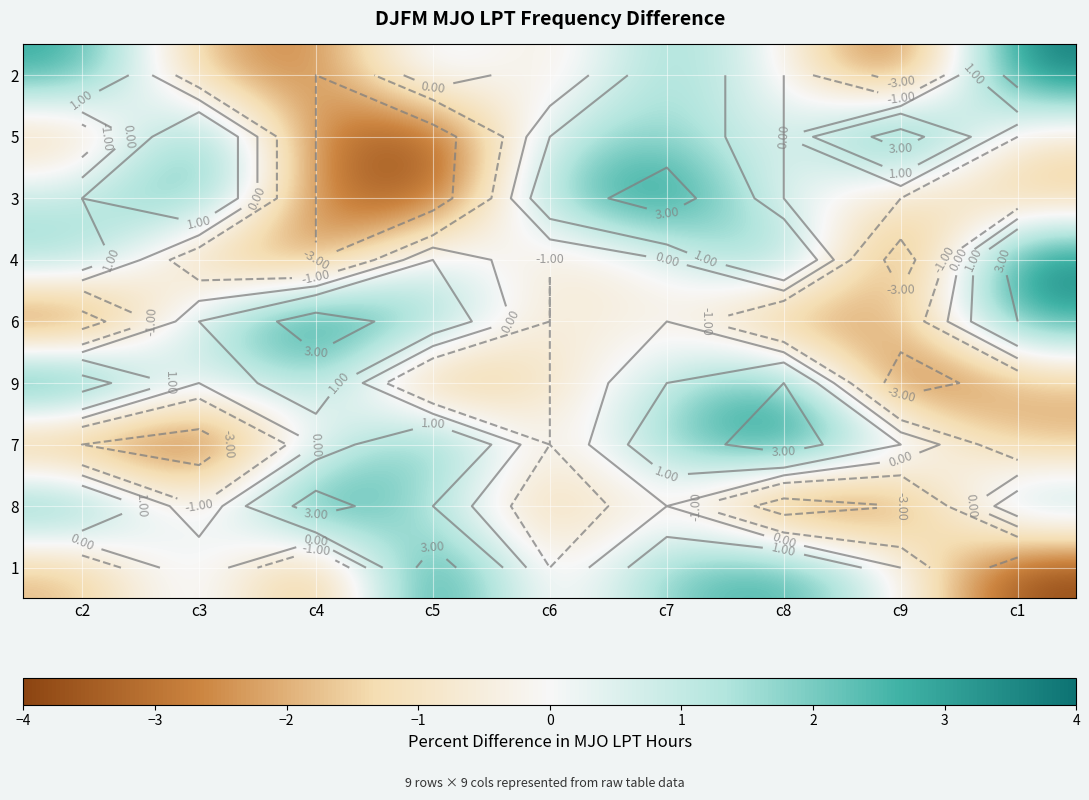

What is the total value across all series at c1?

2